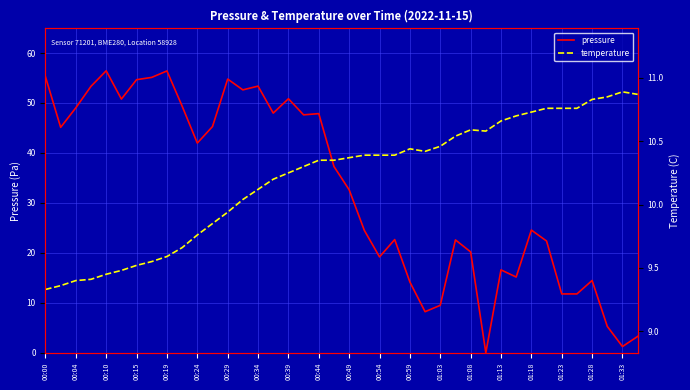

The pressure series shows 56.4 at 00:19. True or false?

True